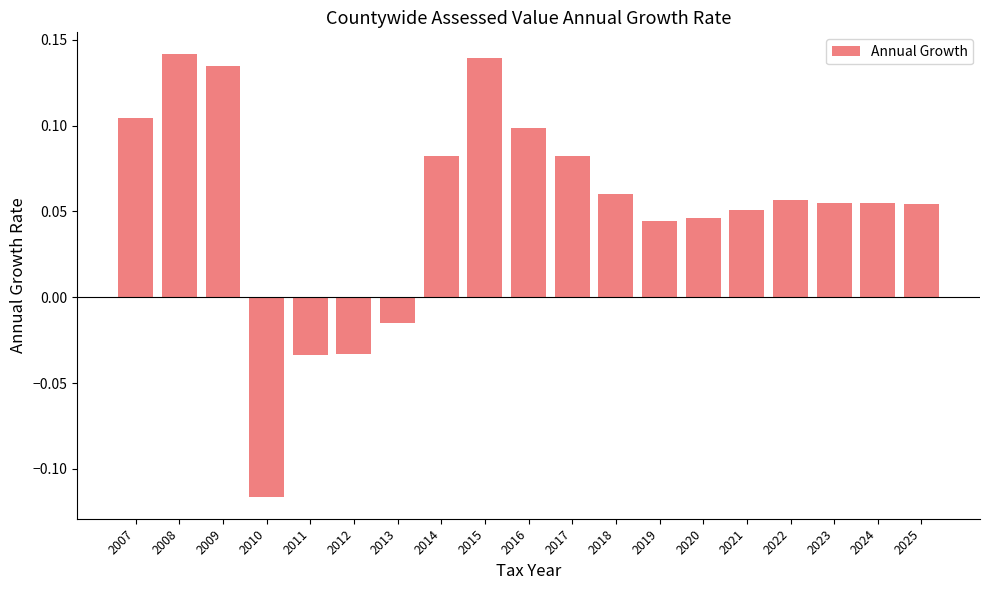

How many values exceed 0?

15